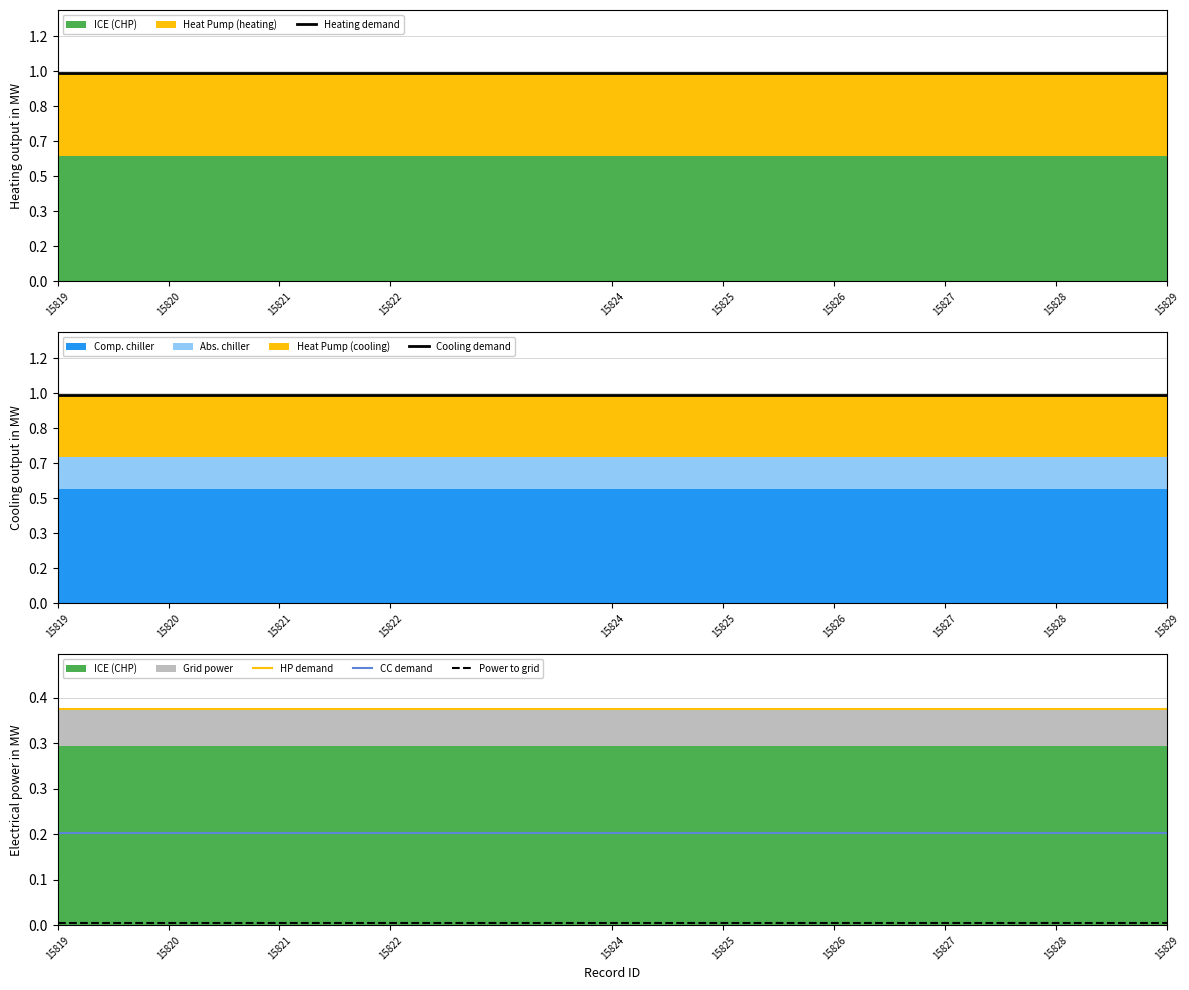

Which has a higher value, 15825 or 15820?

15825